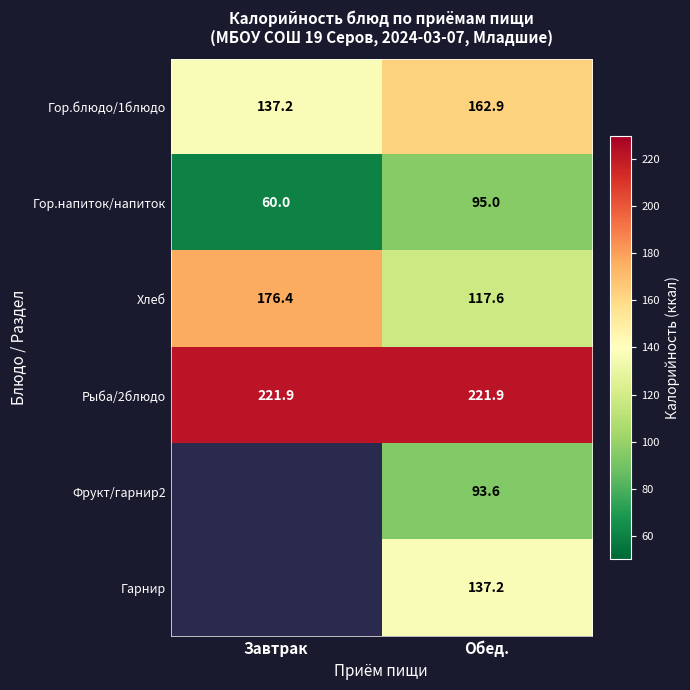

What is the maximum value for Гор.блюдо/1блюдо?

162.9